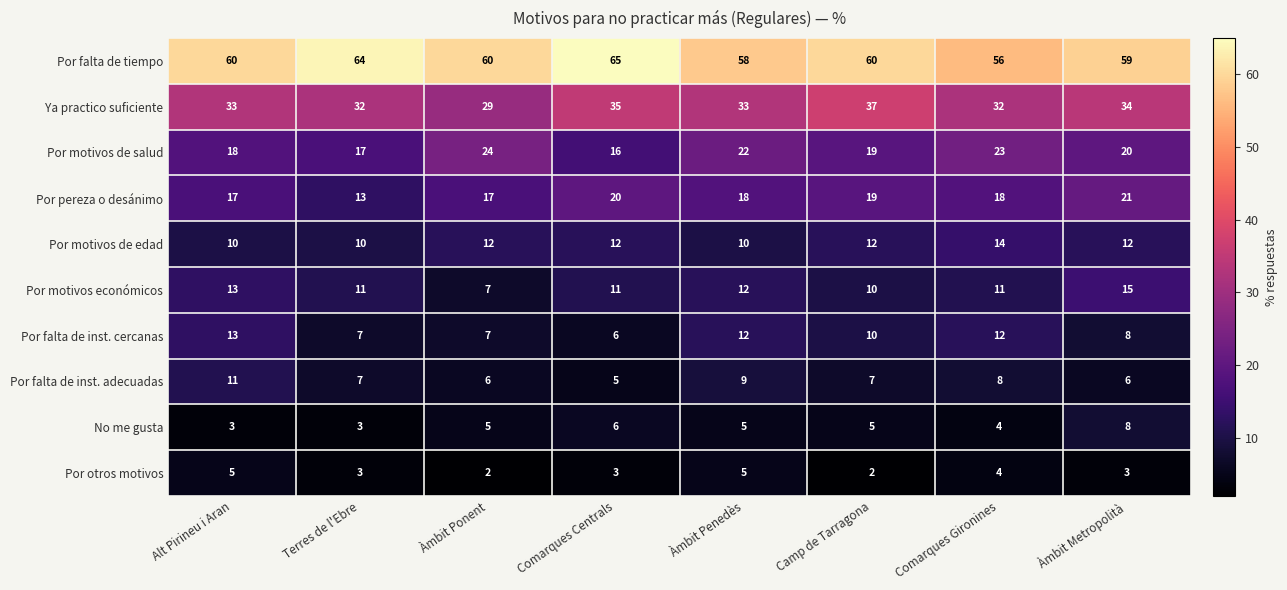

At how many categories does at least one series exceed 14?

8